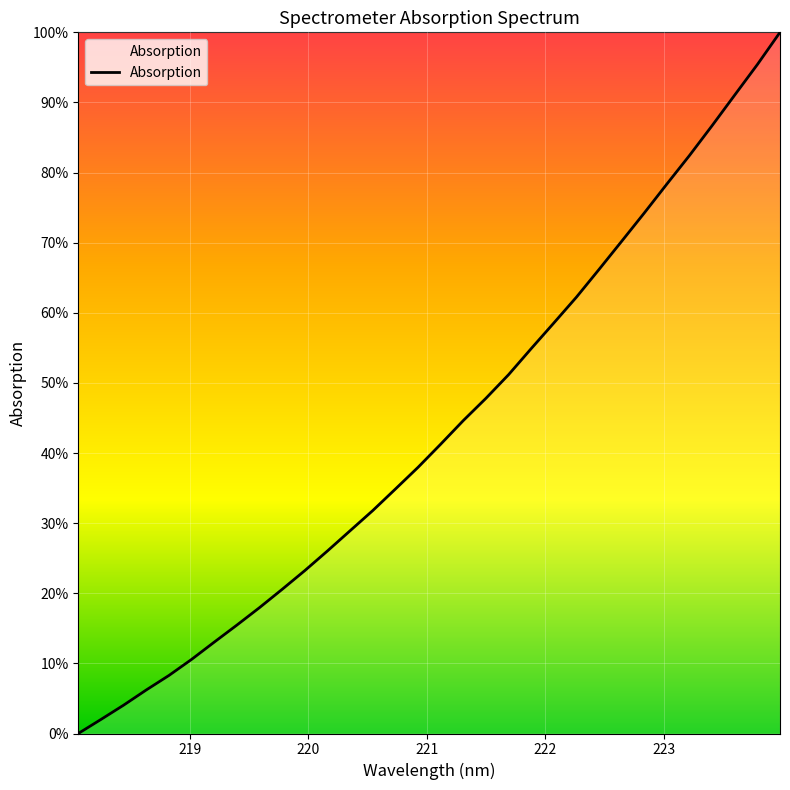

What is the sum of all values?

1386.1